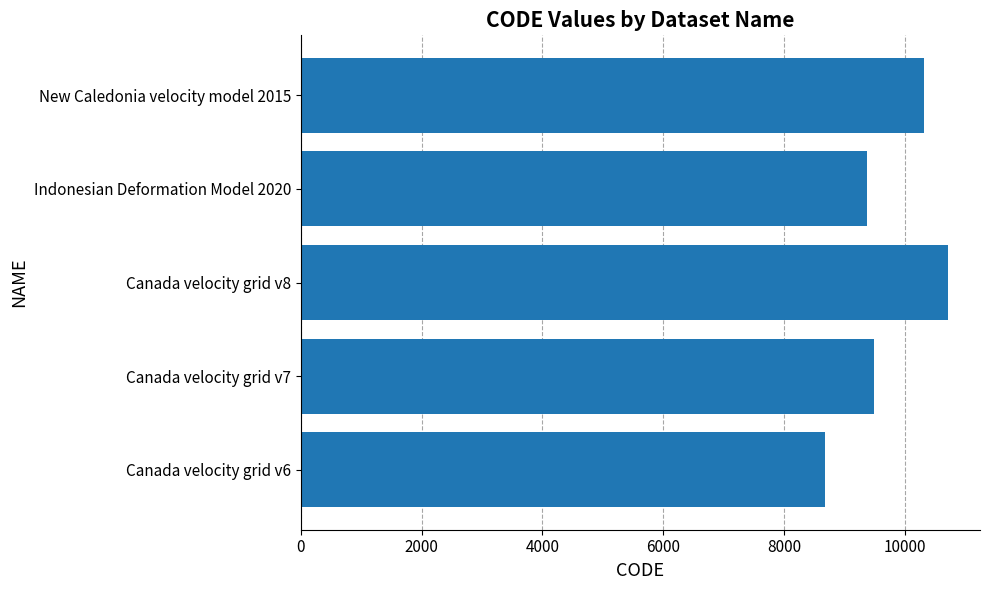

Does the chart contain any negative values?

No